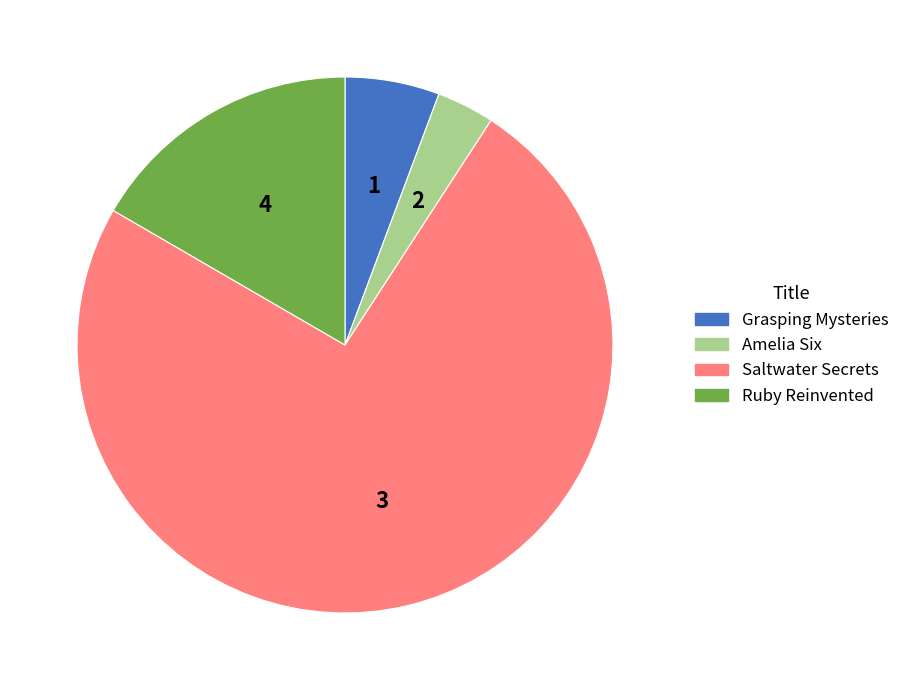

Does any single category account for the majority?

Yes